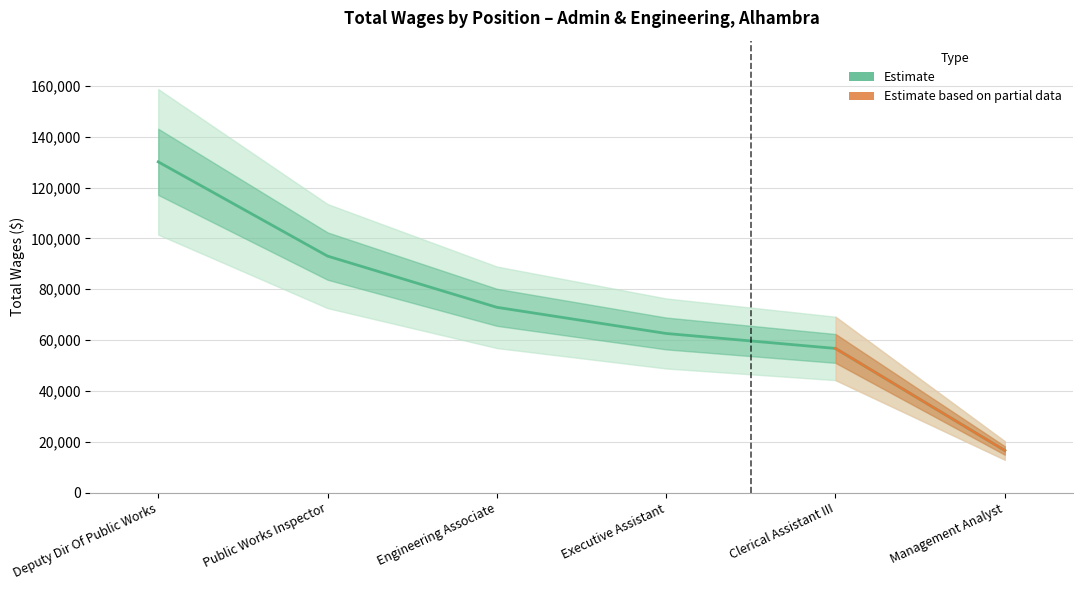

True or false: the data shows 62600 at Executive Assistant.

True